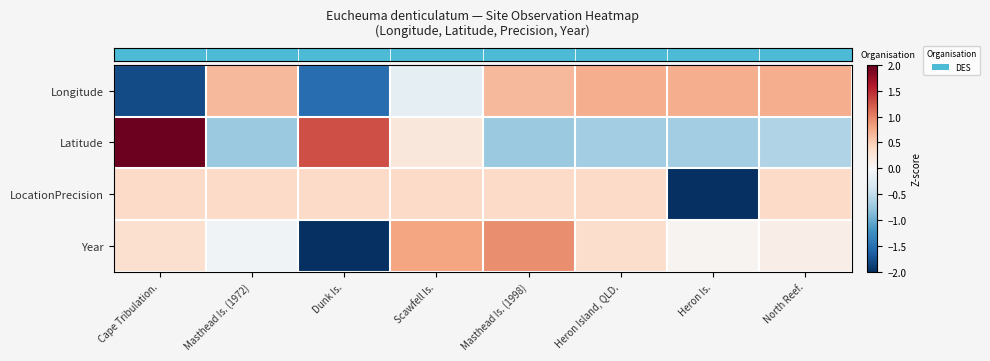

At which category is the sum across all series the highest?

Masthead Is. (1998)